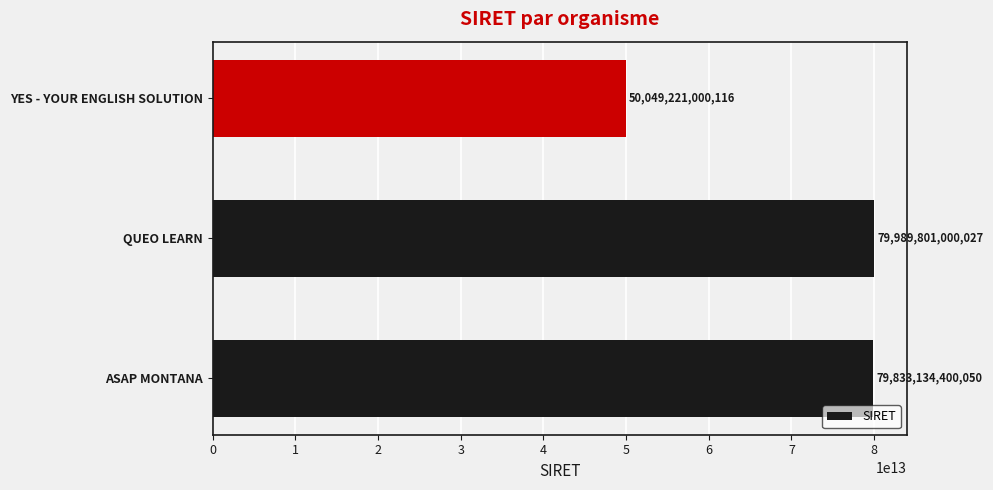

Does the chart contain any negative values?

No